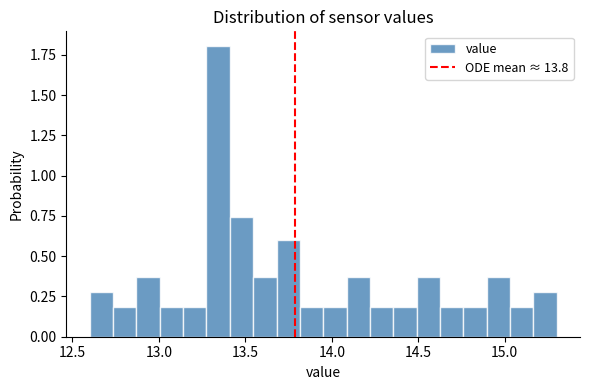

Read against the x-axis, roughly where is the centre of the tallest bar?

13.35